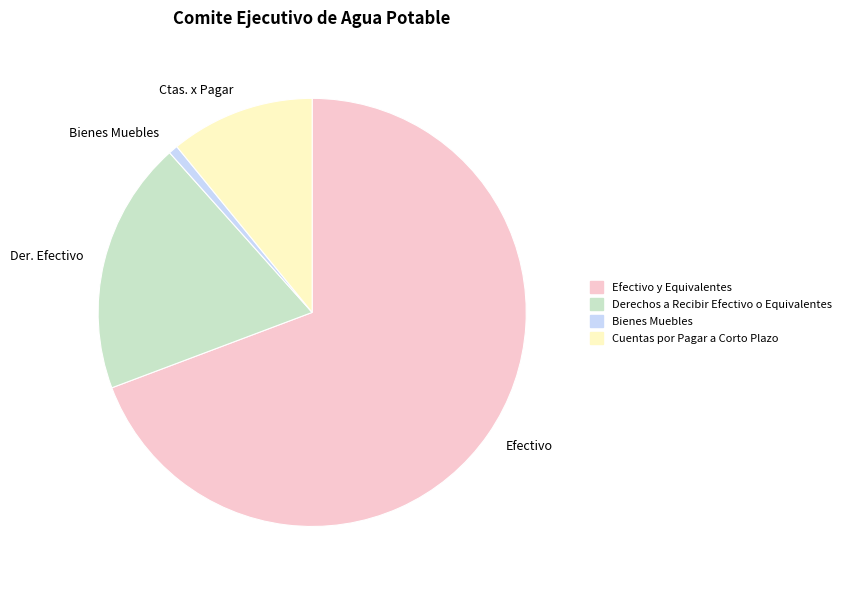

Rank the categories by value from highest to lowest.

Efectivo, Der. Efectivo, Ctas. x Pagar, Bienes Muebles